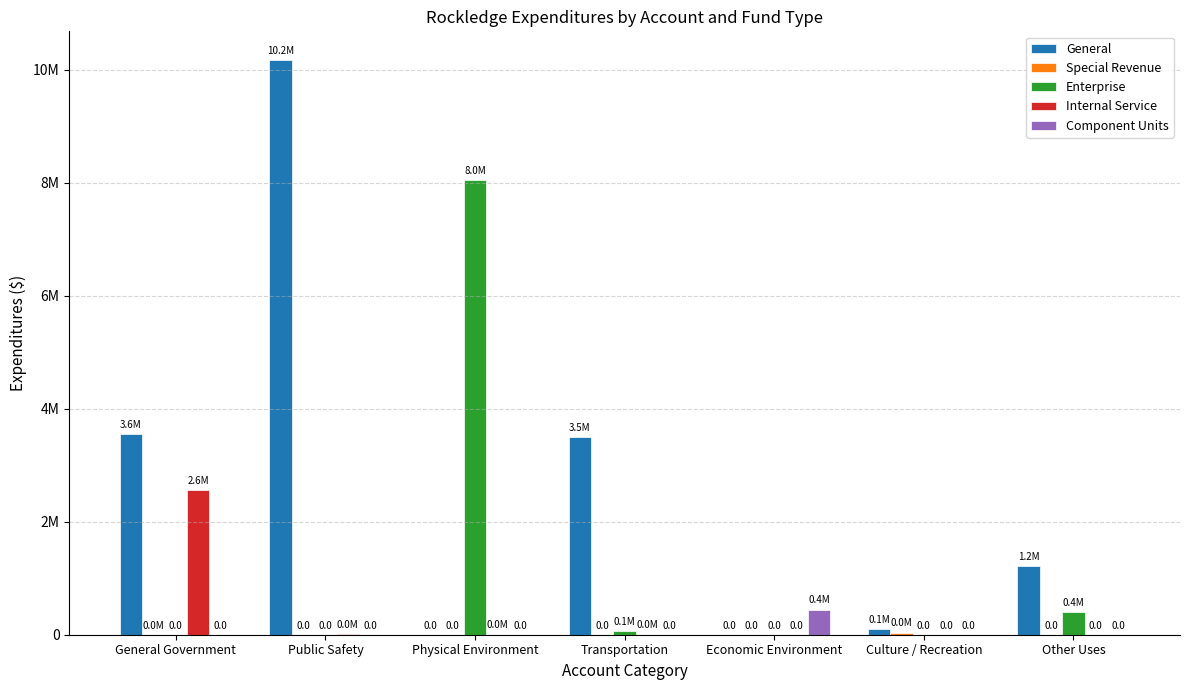

Are the bars horizontal?

No